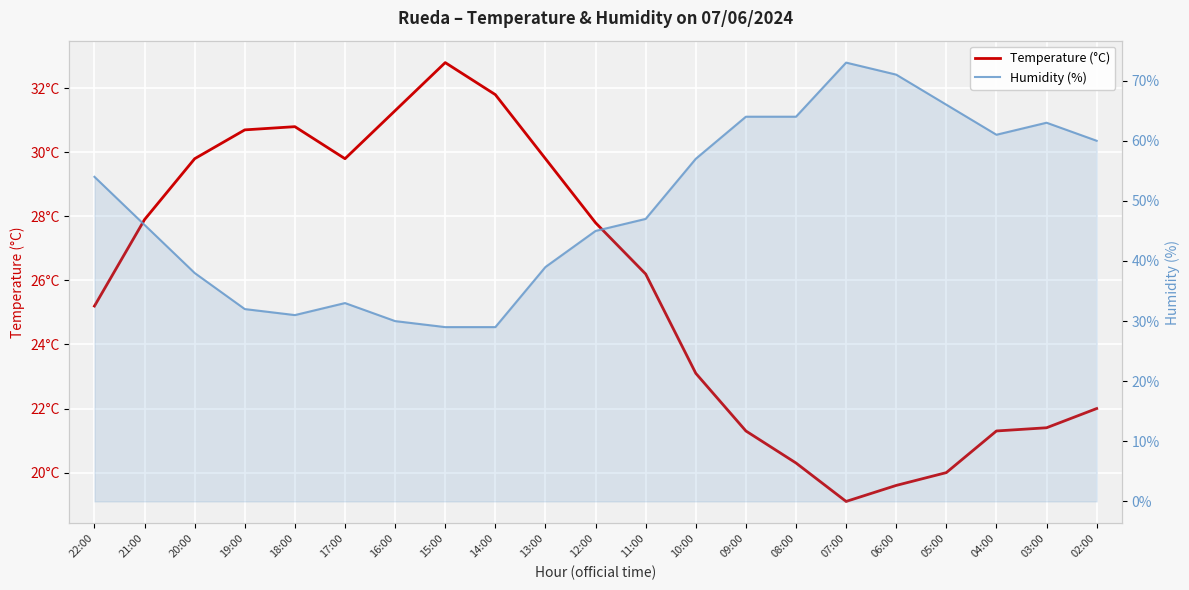

How many interior local valleys does the Humidity (%) series have?

2